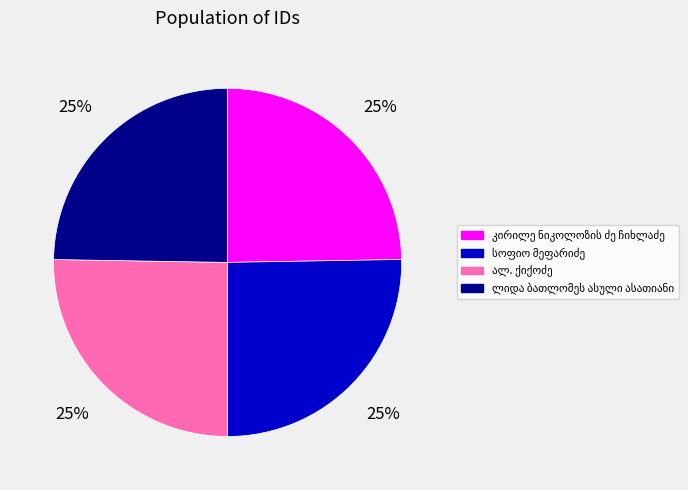

To the nearest percent, what is the average slice percentage?

25%